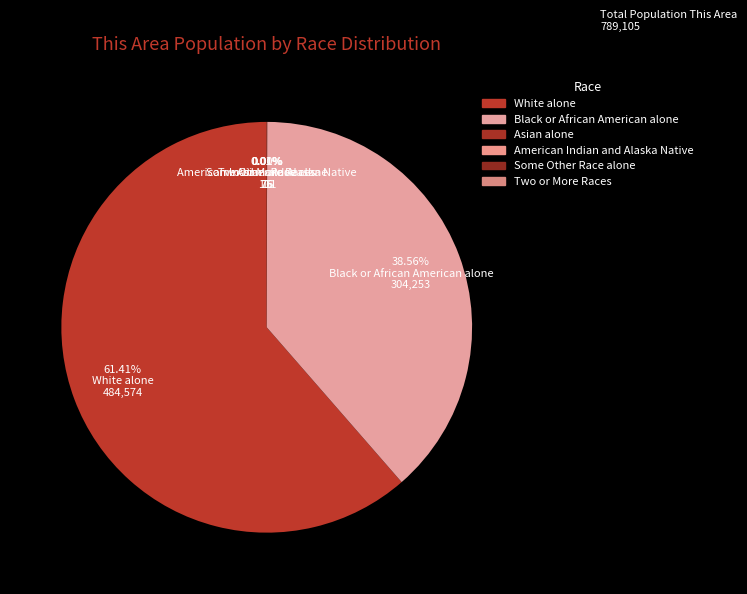

Rank the categories by value from highest to lowest.

White alone, Black or African American alone, Asian alone, Some Other Race alone, Two or More Races, American Indian and Alaska Native, Native Hawaiian and Other Pacific